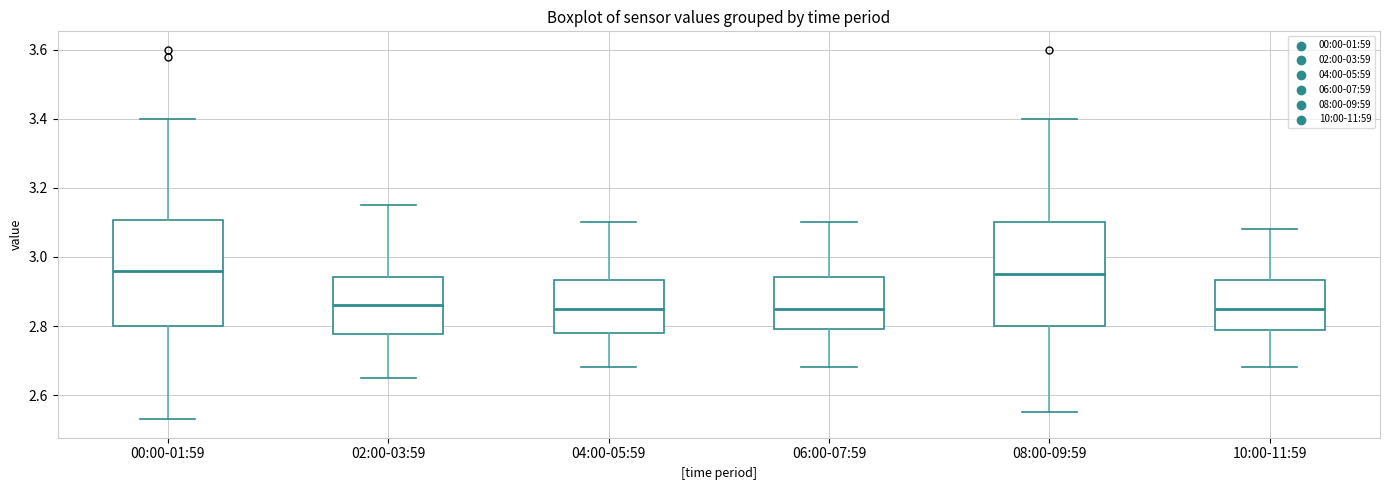

Reading left to right, read every box against the y-axis: the position of its median line, the range the box covers, and the ends of its whiskers. The values are not printed on the chart, so give them approximately, as read against the axis.

00:00-01:59: median 2.96, box 2.80 to 3.10, whiskers 2.54 to 3.40
02:00-03:59: median 2.86, box 2.78 to 2.94, whiskers 2.66 to 3.16
04:00-05:59: median 2.86, box 2.78 to 2.94, whiskers 2.68 to 3.10
06:00-07:59: median 2.86, box 2.80 to 2.94, whiskers 2.68 to 3.10
08:00-09:59: median 2.96, box 2.80 to 3.10, whiskers 2.56 to 3.40
10:00-11:59: median 2.86, box 2.78 to 2.94, whiskers 2.68 to 3.08